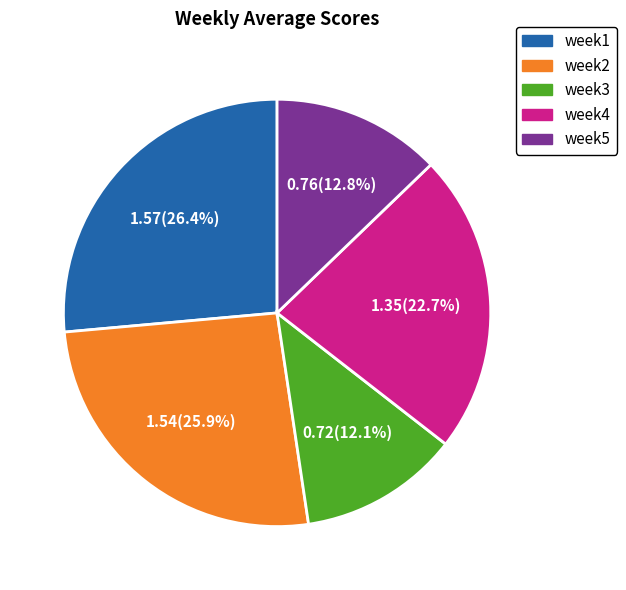

Which slice is the largest?

week1